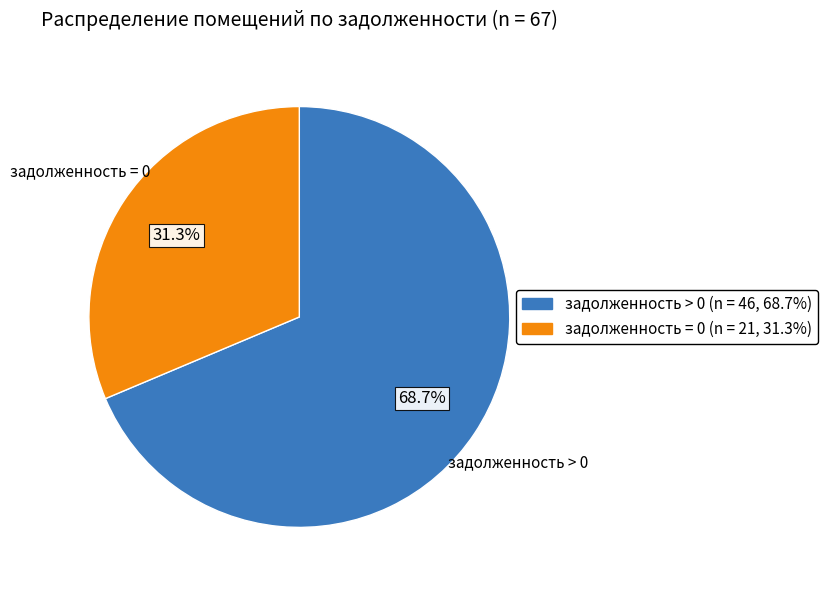

What percentage do задолженность = 0 and задолженность > 0 together represent?

100.0%